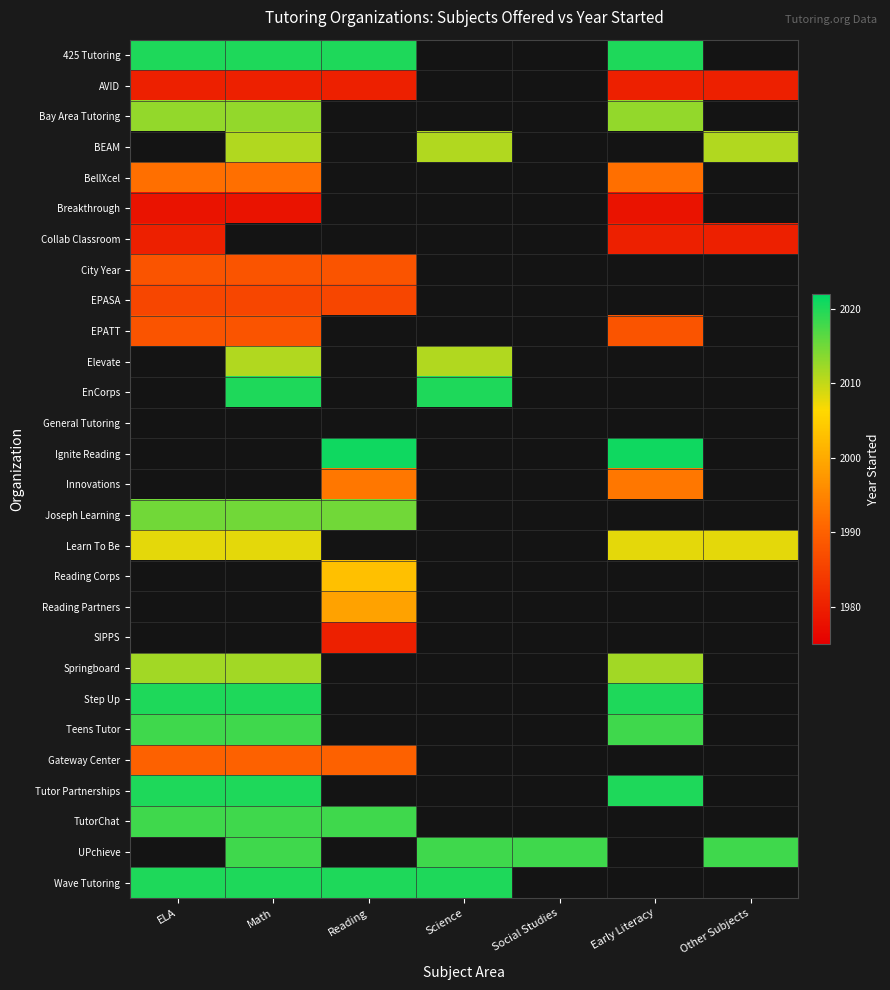

Is it true that the value at 21 is 2020?

True